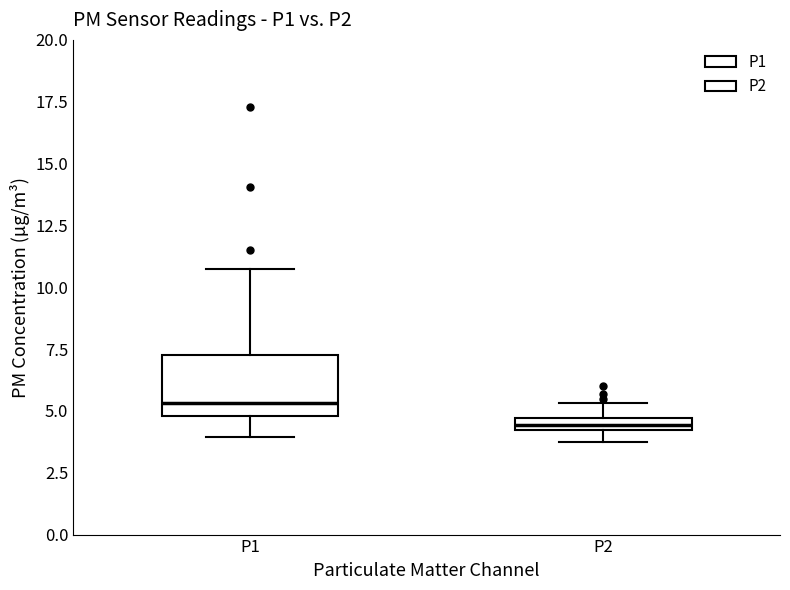

Where is the upper edge of the box for P2 on the y-axis? The values are not printed on the chart, so give them approximately, as read against the axis.

4.5